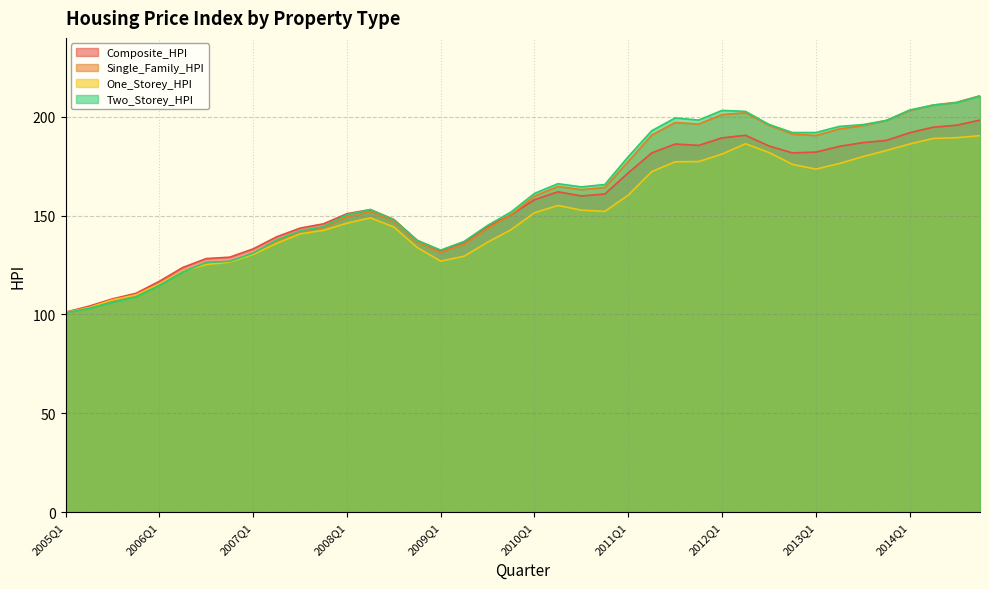

Is it true that One_Storey_HPI equals 121.9 at 2006Q2?

True